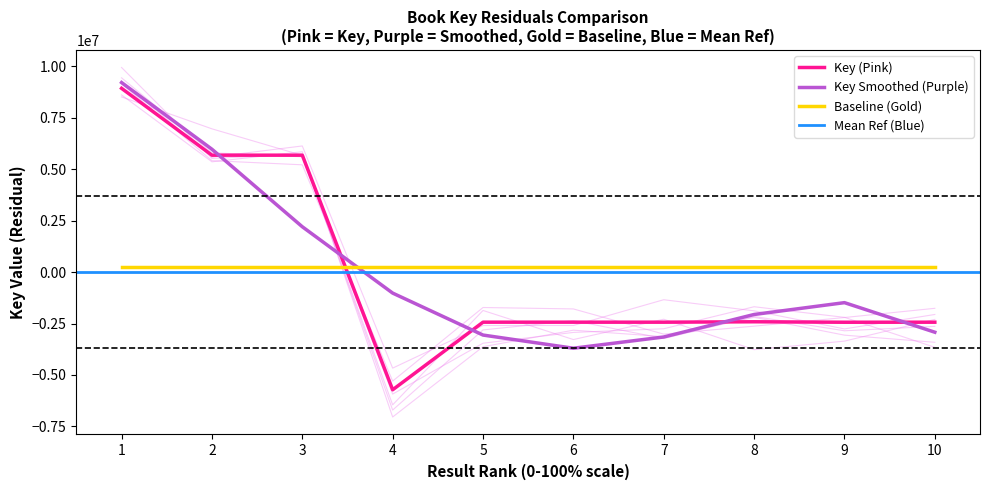

Where is the data nearest to the value 1607675?

8